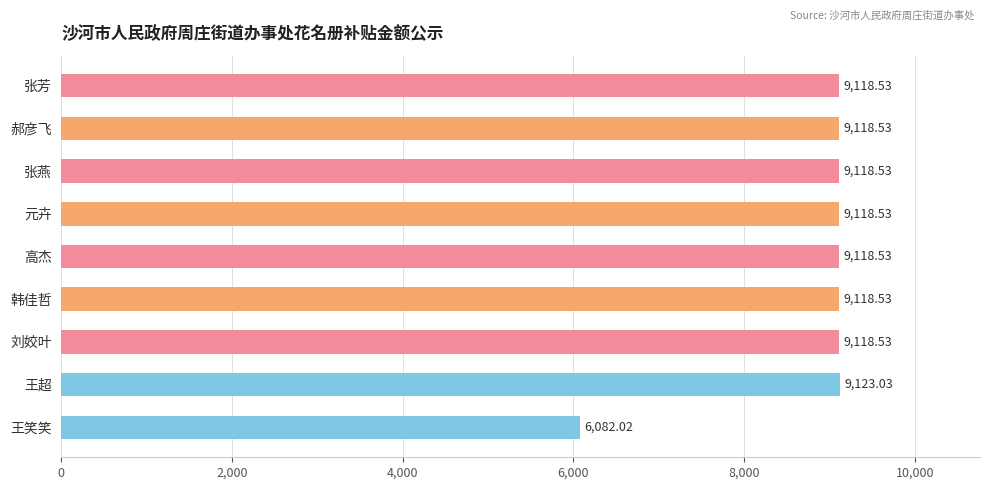

Between 王笑笑 and 韩佳哲, which is larger?

韩佳哲